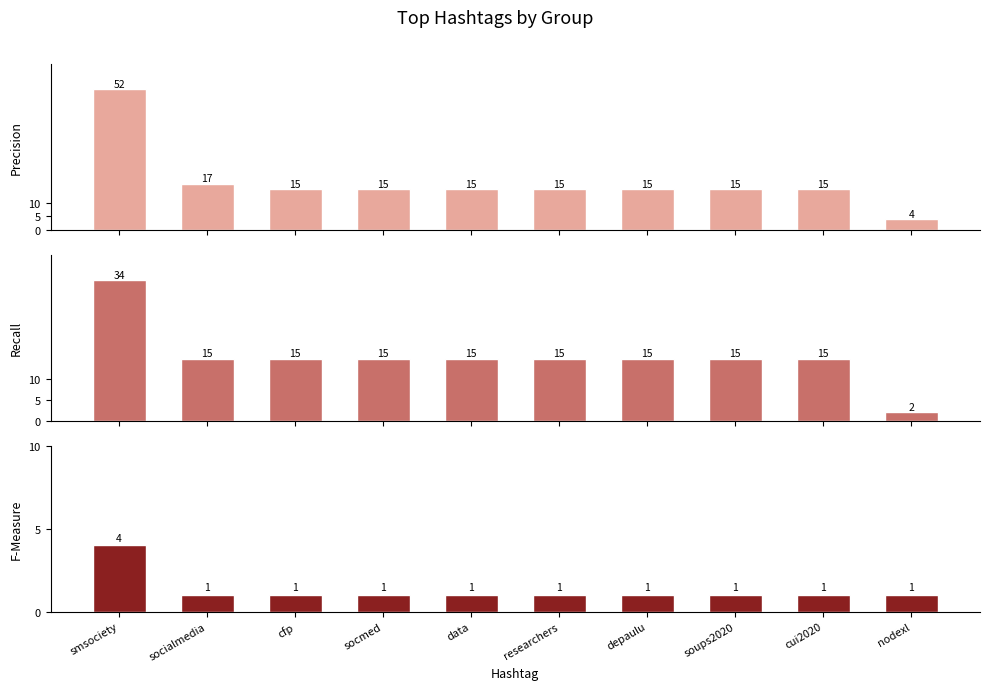

What is the approximate value of G2 at smsociety?

4